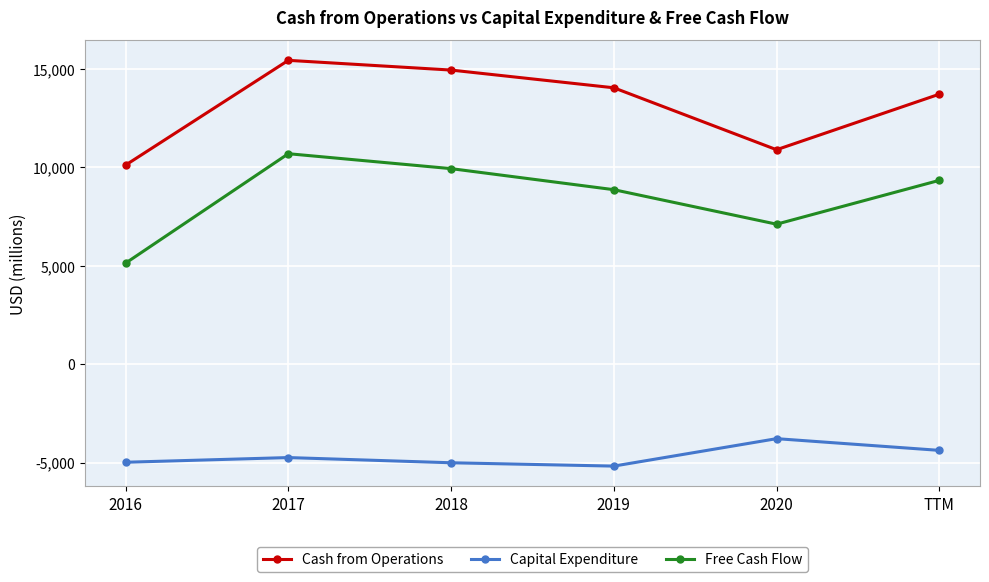

What is the greatest value displayed?

15430